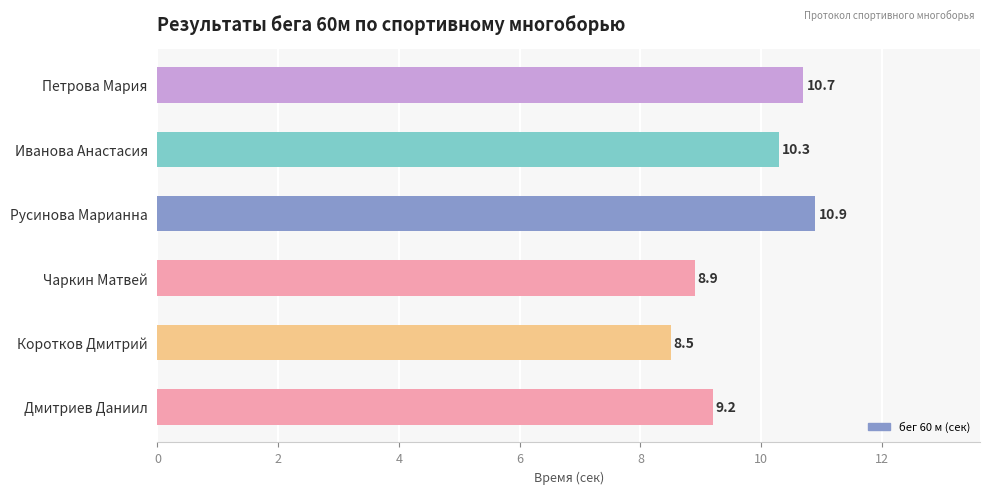

How many bars are there in total?

6